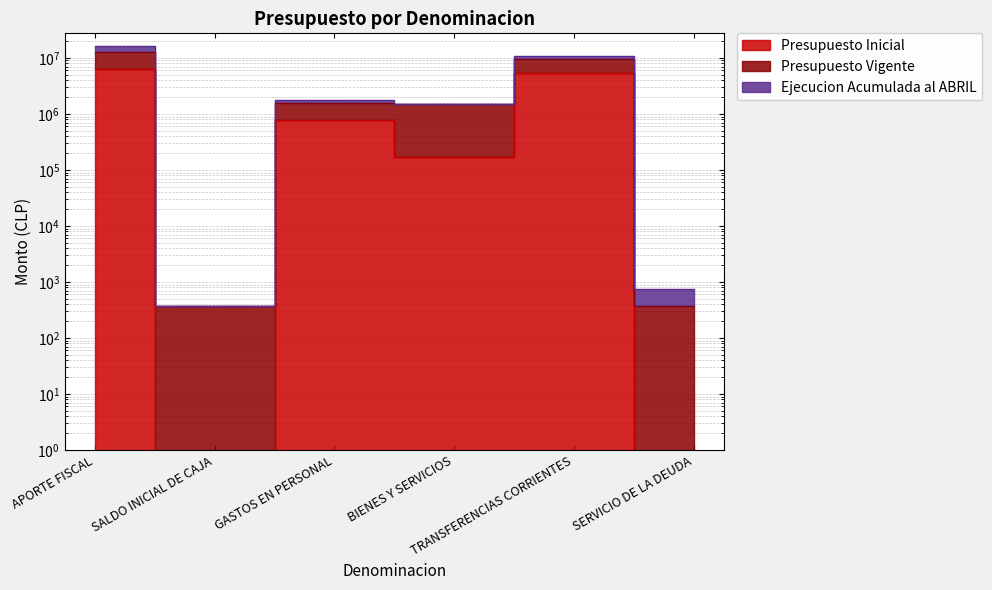

What value does the Presupuesto Inicial series have at BIENES Y SERVICIOS, to the nearest 100?

171700